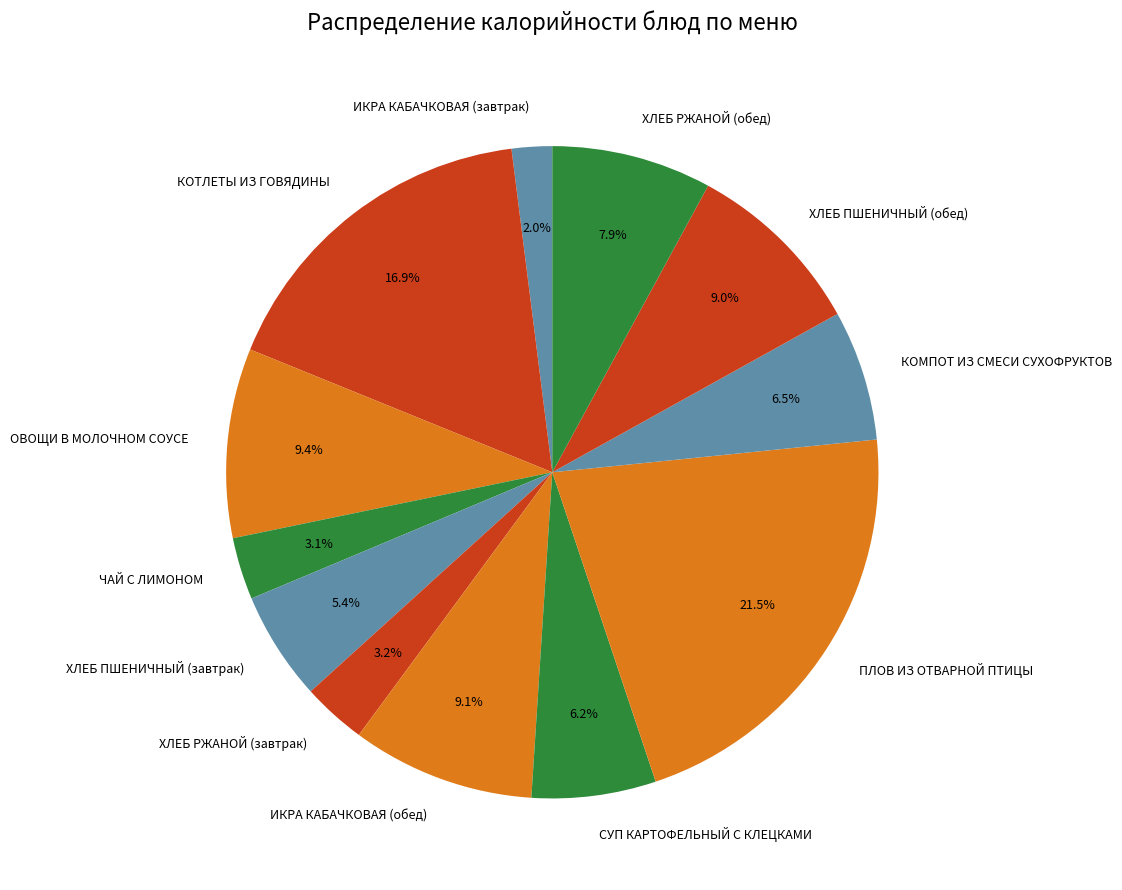

Between ХЛЕБ ПШЕНИЧНЫЙ (завтрак) and КОМПОТ ИЗ СМЕСИ СУХОФРУКТОВ, which is larger?

КОМПОТ ИЗ СМЕСИ СУХОФРУКТОВ